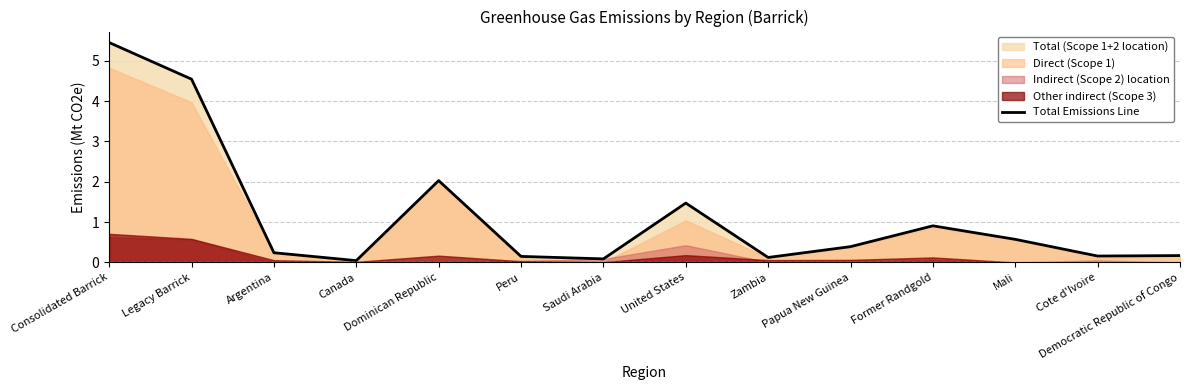

At which category does the data reach its first local valley?

Canada